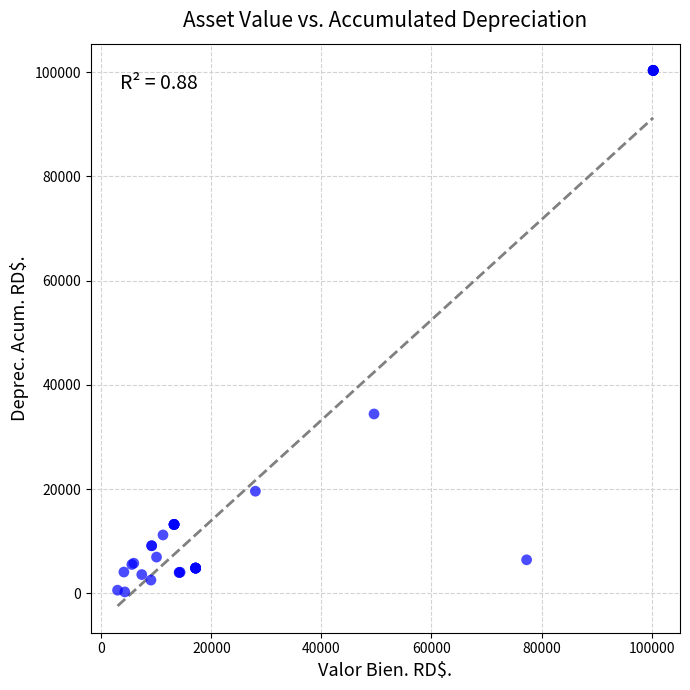

What Y value in the scatter plot is closest to 50291?

34416.0